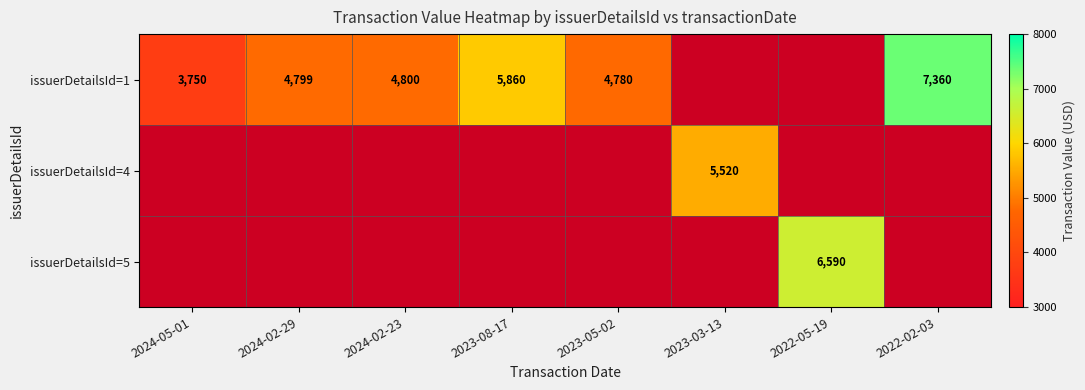

Which has a higher value, 2023-03-13 or 2022-02-03?

2022-02-03